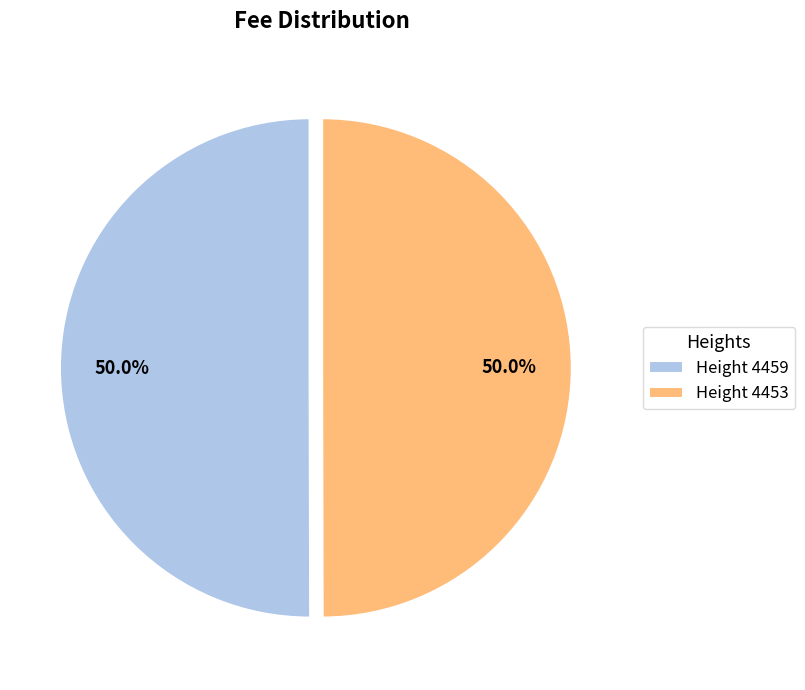

What is the total percentage of Height 4459 and Height 4453?

100.0%